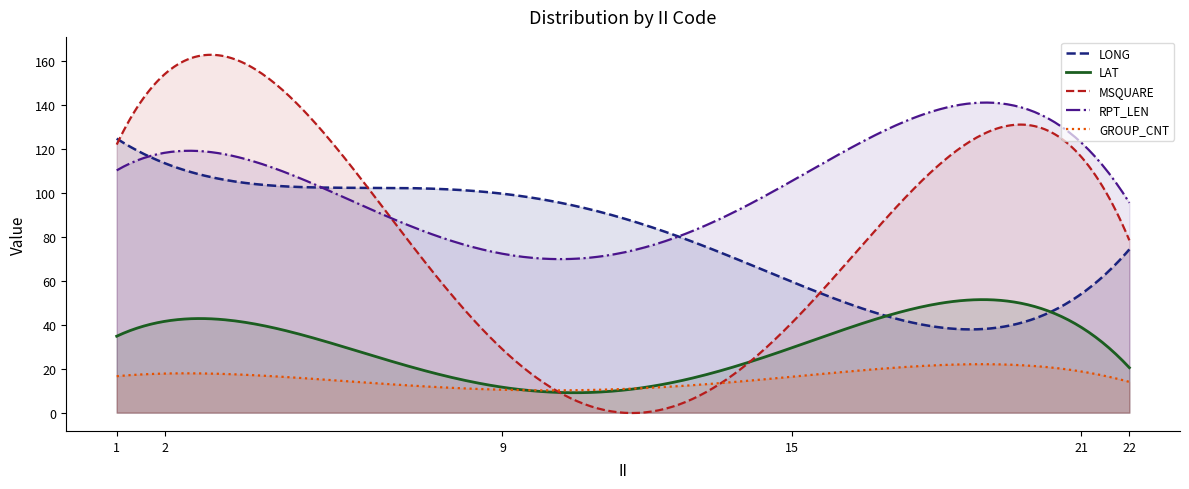

Which series has the largest total across all categories?

RPT_LEN